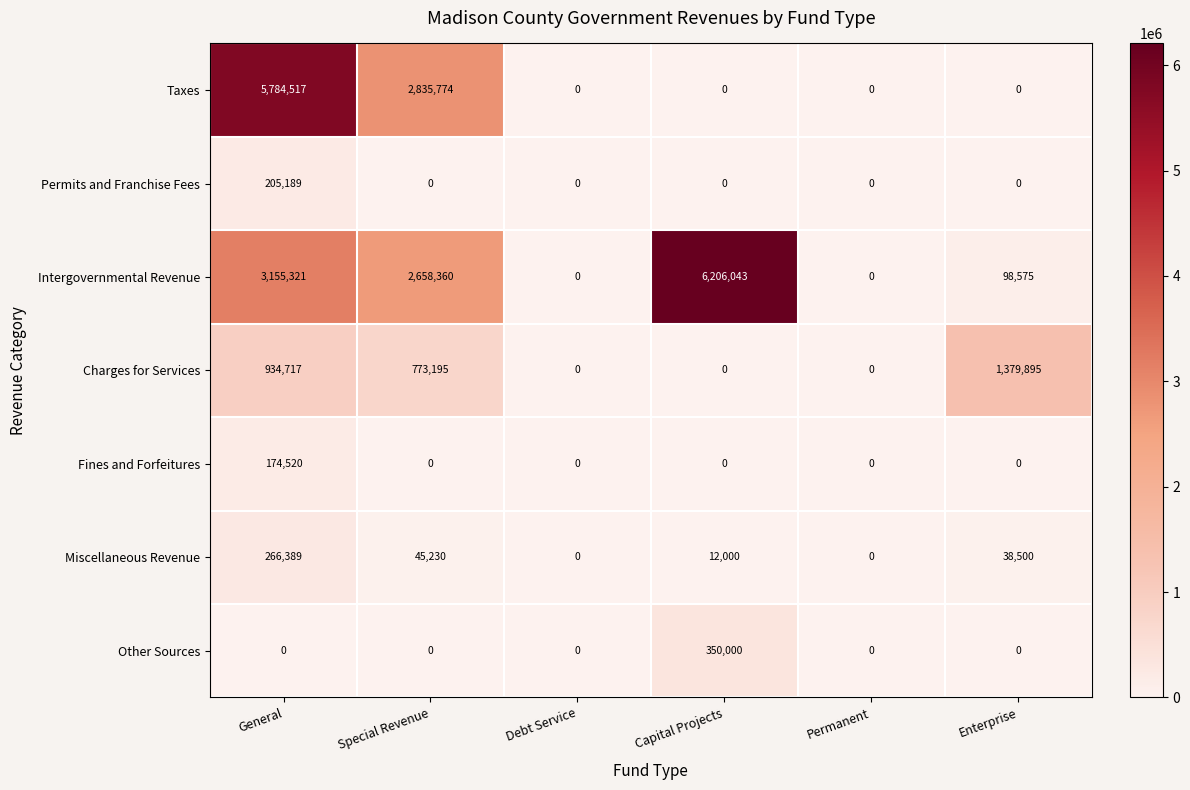

Which series changed the most between General and Enterprise?

Taxes